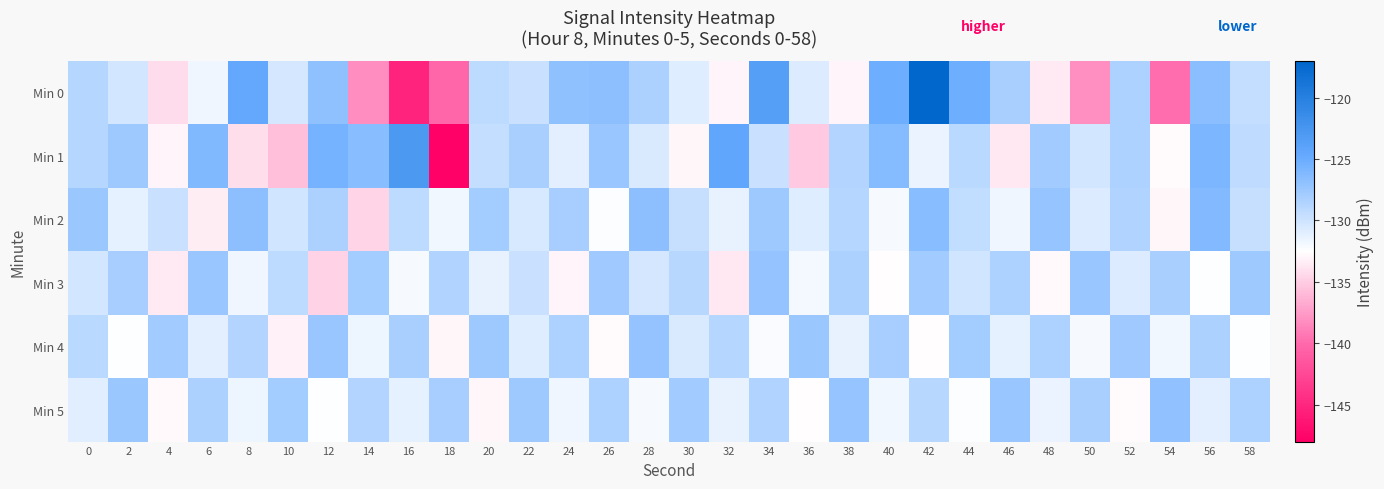

Reading right to left, transcribe all the data shown in this chart.

Min 0: 58=-129.5	56=-126.7	54=-139.8	52=-128.4	50=-138.1	48=-133.5	46=-128.2	44=-125.2	42=-117.2	40=-125.1	38=-133.1	36=-130.7	34=-123.6	32=-133.0	30=-130.9	28=-128.3	26=-126.8	24=-126.9	22=-129.8	20=-129.2	18=-140.1	16=-145.2	14=-138.3	12=-126.8	10=-130.4	8=-124.6	6=-131.7	4=-134.3	2=-130.3	0=-128.7
Min 1: 58=-129.3	56=-125.9	54=-132.7	52=-128.5	50=-130.2	48=-127.8	46=-133.6	44=-129.1	42=-131.5	40=-126.4	38=-128.7	36=-135.2	34=-129.8	32=-124.3	30=-132.9	28=-130.6	26=-127.4	24=-131.1	22=-128.2	20=-129.5	18=-147.8	16=-122.8	14=-126.5	12=-125.5	10=-135.7	8=-134.1	6=-126.1	4=-133.1	2=-127.6	0=-128.8
Min 2: 58=-129.6	56=-126.3	54=-132.9	52=-128.6	50=-130.8	48=-127.2	46=-131.7	44=-129.4	42=-126.5	40=-132.1	38=-128.8	36=-130.9	34=-127.6	32=-131.4	30=-129.7	28=-126.8	26=-132.3	24=-128.1	22=-130.5	20=-127.9	18=-131.8	16=-129.2	14=-134.6	12=-128.3	10=-130.1	8=-126.7	6=-133.4	4=-129.8	2=-131.2	0=-127.5
Min 3: 58=-127.6	56=-132.4	54=-128.2	52=-130.7	50=-127.3	48=-132.8	46=-128.5	44=-130.1	42=-127.8	40=-132.6	38=-128.3	36=-131.9	34=-127.1	32=-133.7	30=-128.9	28=-130.4	26=-127.7	24=-133.1	22=-129.8	20=-131.3	18=-128.6	16=-132.1	14=-127.9	12=-134.8	10=-129.2	8=-131.7	6=-127.4	4=-133.5	2=-128.1	0=-130.3
Min 4: 58=-132.5	56=-128.3	54=-131.8	52=-127.7	50=-132.1	48=-128.5	46=-131.2	44=-127.9	42=-132.6	40=-128.1	38=-131.4	36=-127.5	34=-132.2	32=-128.8	30=-130.6	28=-127.1	26=-132.7	24=-128.4	22=-130.9	20=-127.6	18=-132.9	16=-128.2	14=-131.6	12=-127.3	10=-133.2	8=-128.7	6=-131.1	4=-127.8	2=-132.4	0=-129.1
Min 5: 58=-128.5	56=-131.1	54=-127.0	52=-132.7	50=-128.2	48=-131.5	46=-127.4	44=-132.3	42=-128.9	40=-131.8	38=-127.2	36=-132.6	34=-128.6	32=-131.3	30=-127.8	28=-132.1	26=-128.4	24=-131.7	22=-127.6	20=-132.9	18=-128.1	16=-131.2	14=-128.7	12=-132.4	10=-127.9	8=-131.6	6=-128.3	4=-132.8	2=-127.5	0=-131.0